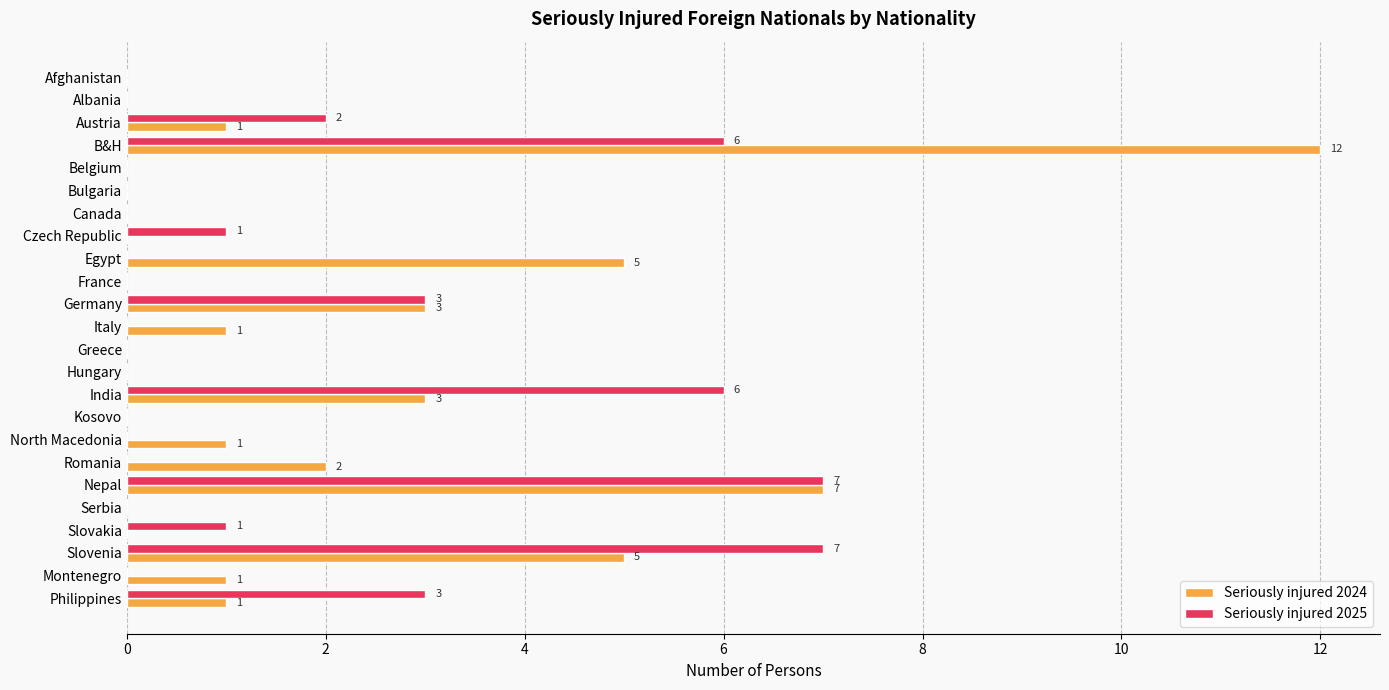

What are all the series names shown in the legend?

Seriously injured 2024, Seriously injured 2025